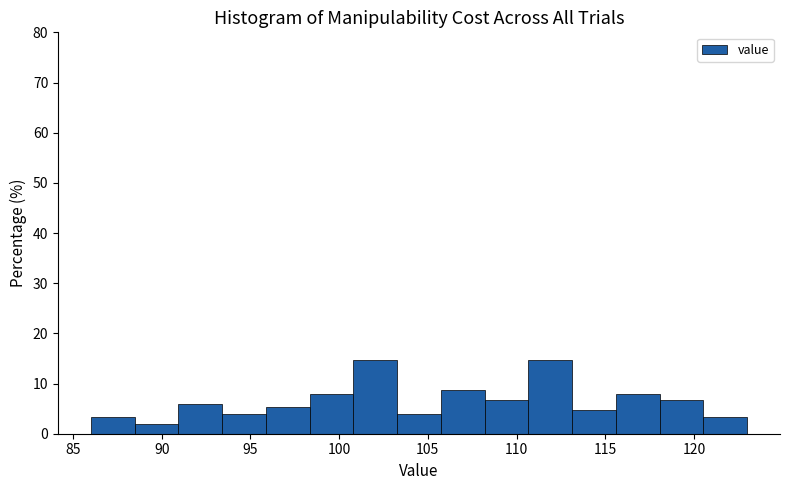

Reading left to right, list every bar in this chart as the range it spans on the x-axis followed by its height. Neither the bar edges nor the heights are printed on the chart, so give them approximately, as read against the axes.

86.0 to 88.5: 3
88.5 to 91.0: 2
91.0 to 93.5: 6
93.5 to 96.0: 4
96.0 to 98.5: 5
98.5 to 101.0: 8
101.0 to 103.5: 15
103.5 to 105.5: 4
105.5 to 108.0: 9
108.0 to 110.5: 7
110.5 to 113.0: 15
113.0 to 115.5: 5
115.5 to 118.0: 8
118.0 to 120.5: 7
120.5 to 123.0: 3